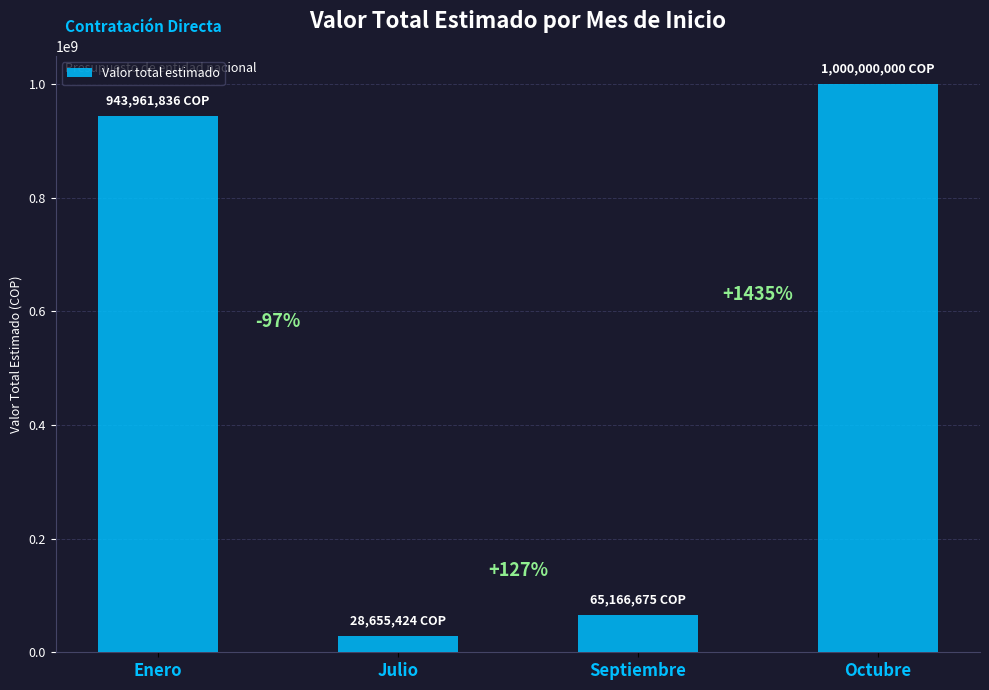

What value does the data have at Julio?

28655424